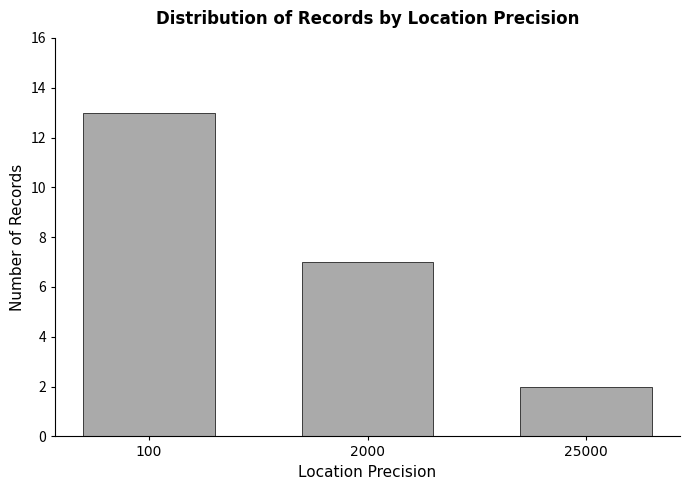

Reading left to right, transcribe all the data shown in this chart.

13	7	2